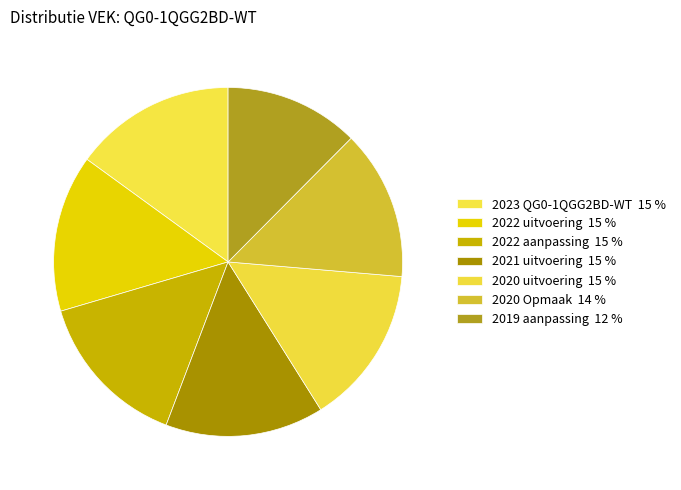

Is there any slice that represents more than half of the pie?

No